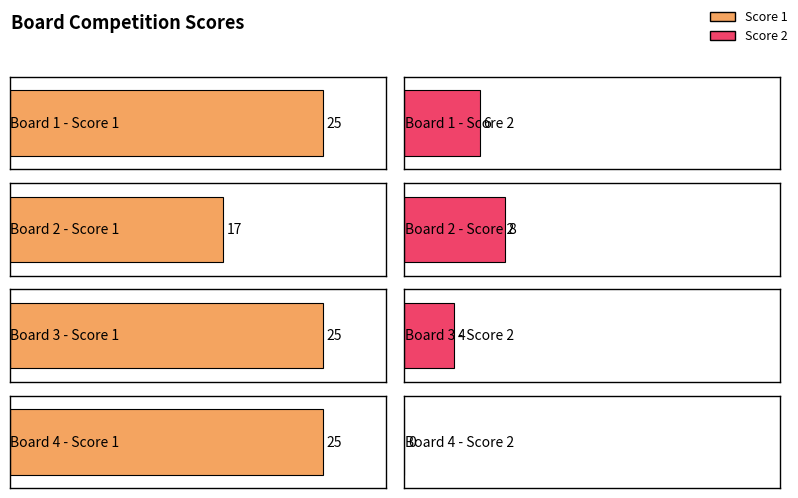

Which series has the largest range (max minus min)?

Score 1